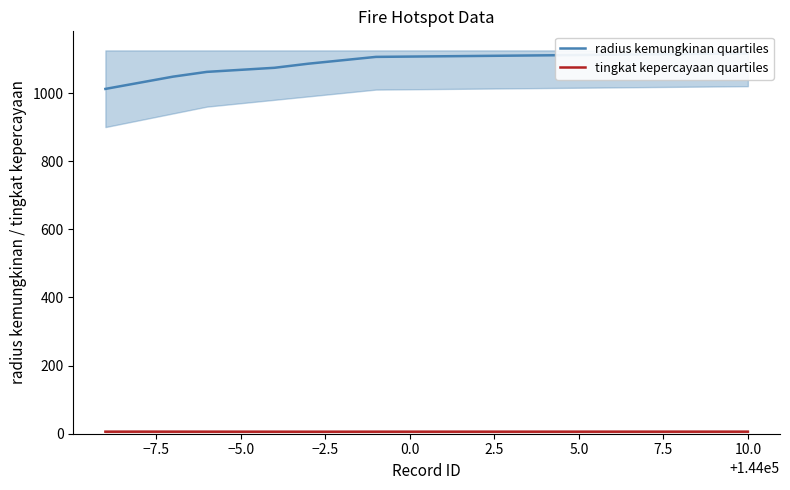

Is the value of tingkat kepercayaan quartiles at 2.5 greater than the value of radius kemungkinan quartiles at 10.0?

No